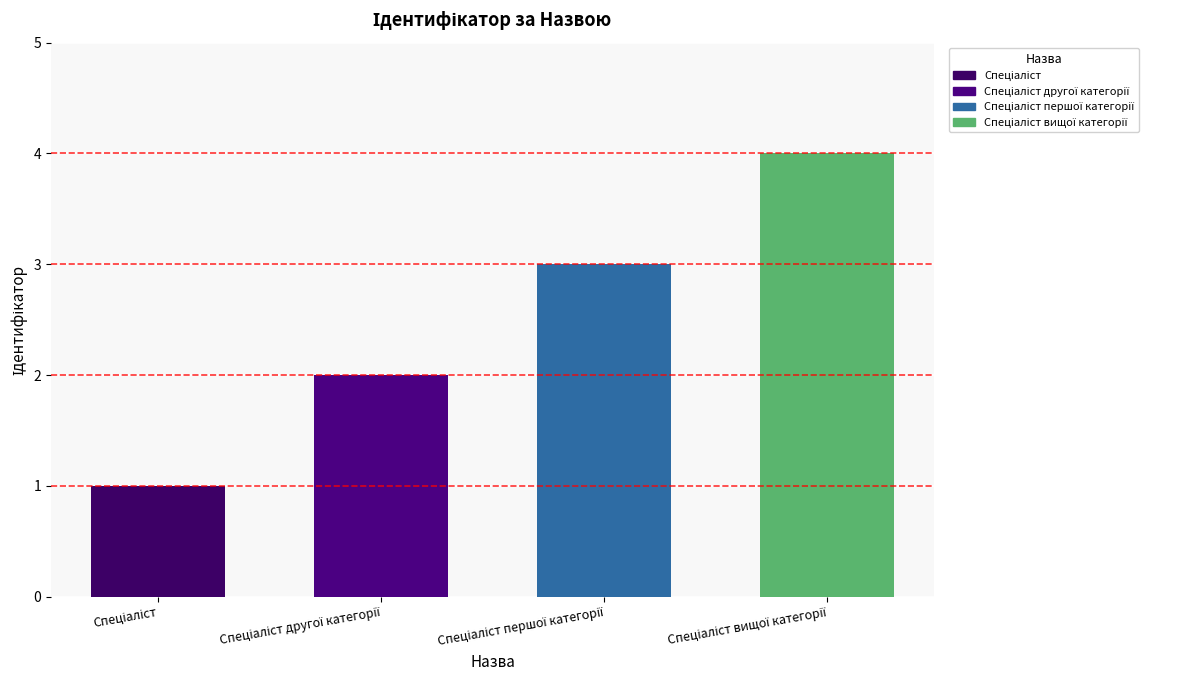

What is the greatest value displayed?

4